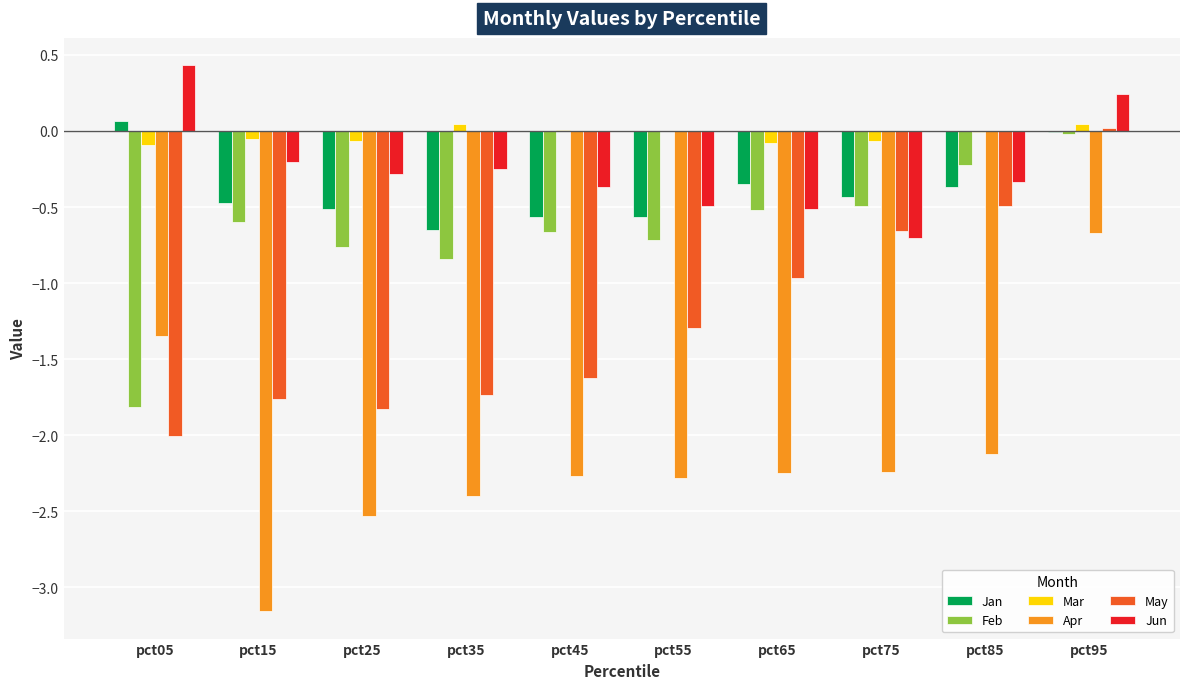

Which series has the widest spread of values?

Apr